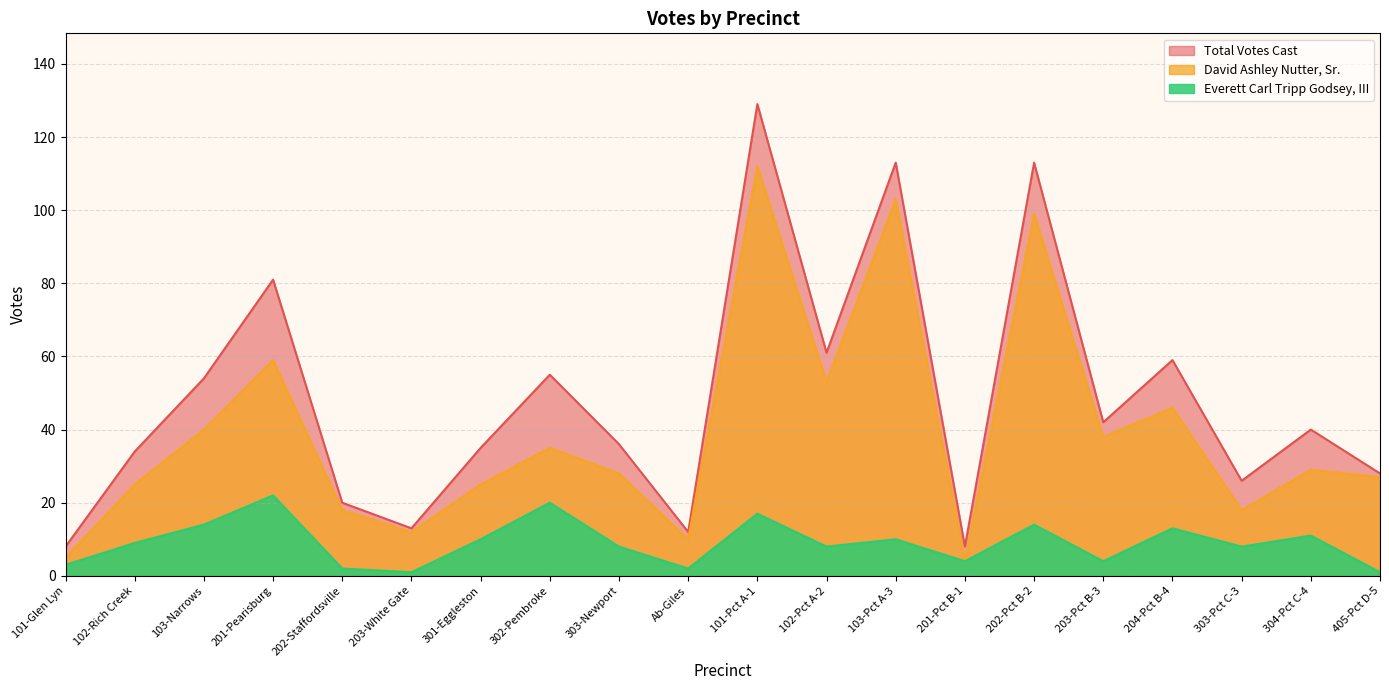

Which category has the highest value across all series?

101-Pct A-1